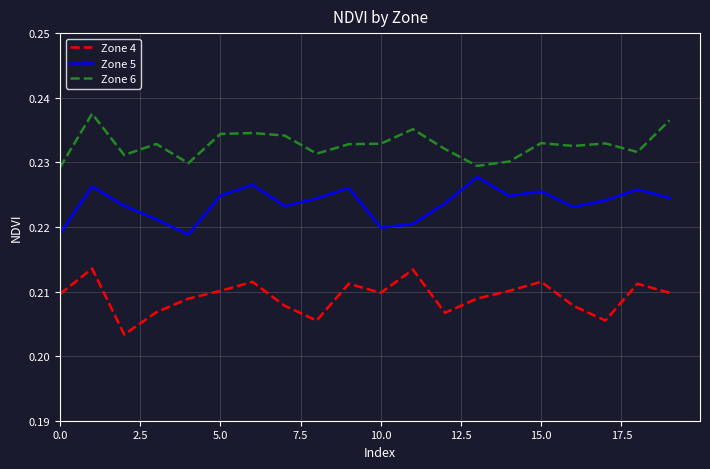

Which series has the largest total across all categories?

Zone 6